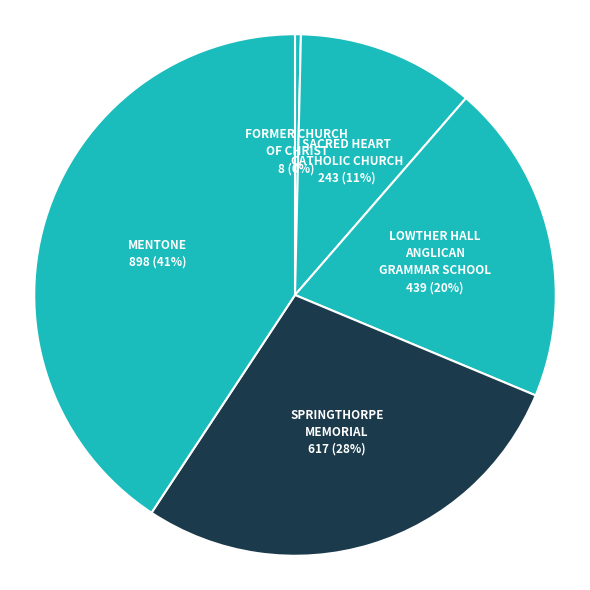

Approximately how many times larger is the value at SACRED HEART CATHOLIC CHURCH compared to MENTONE?

0.3